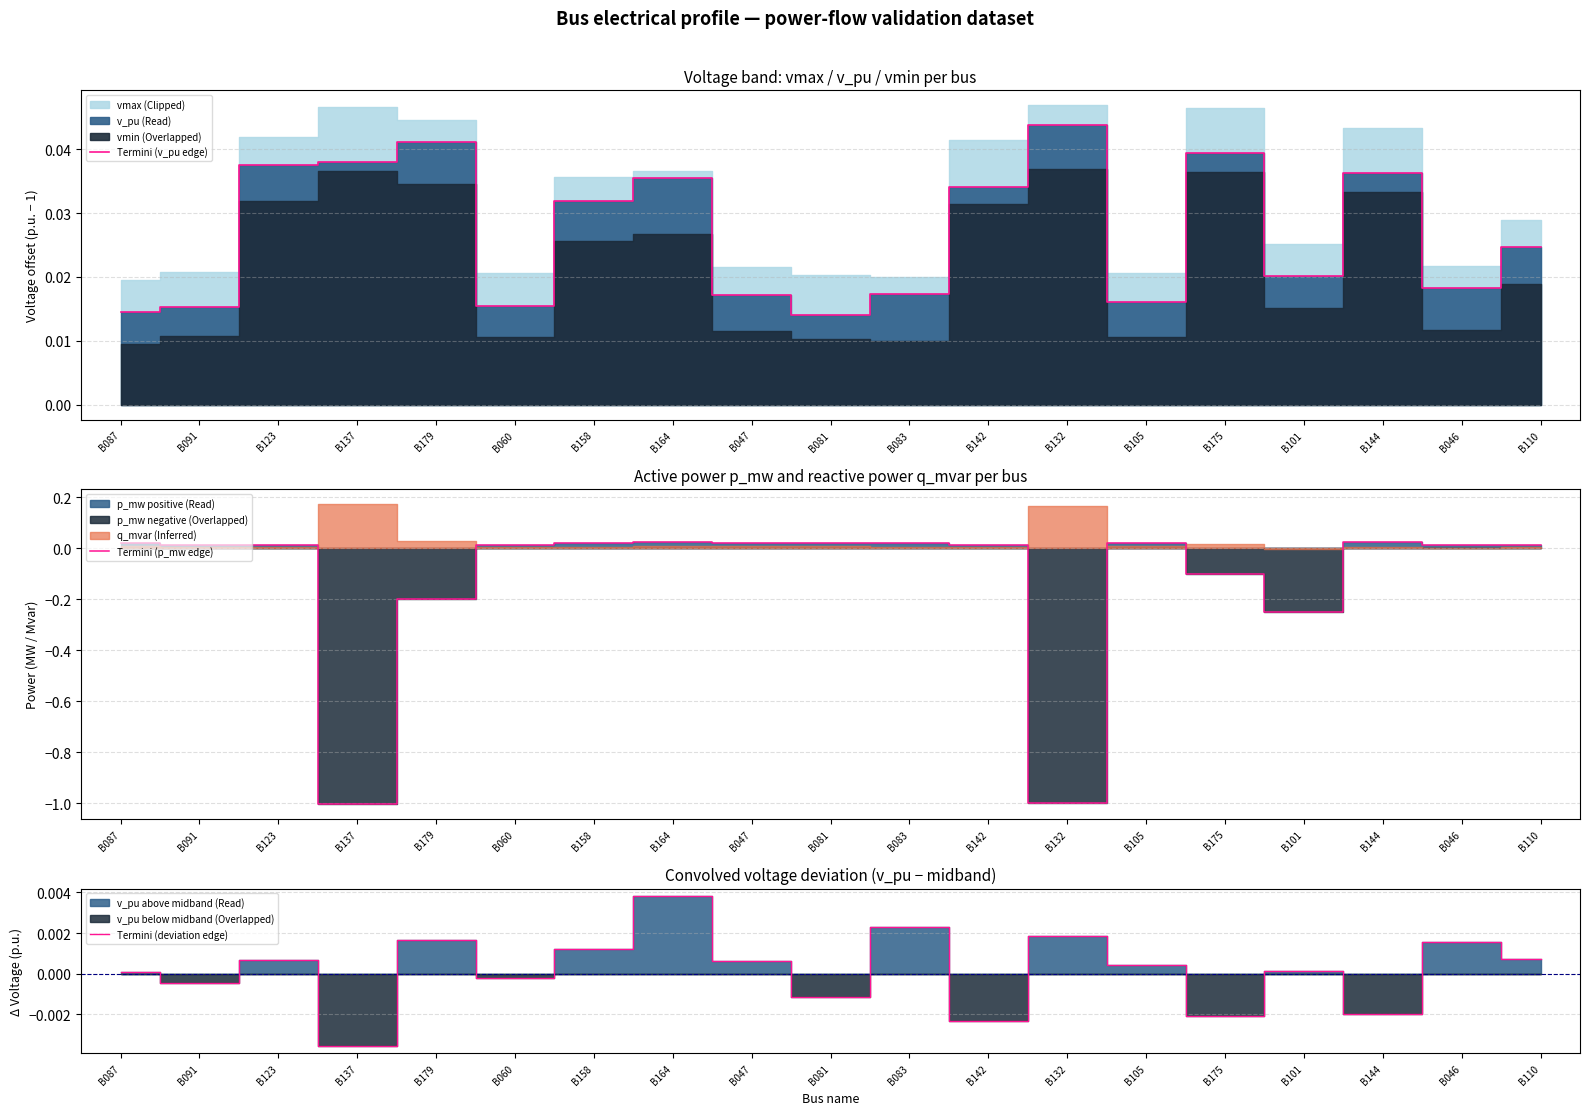

What is the label of the 13th point from the right?

B158